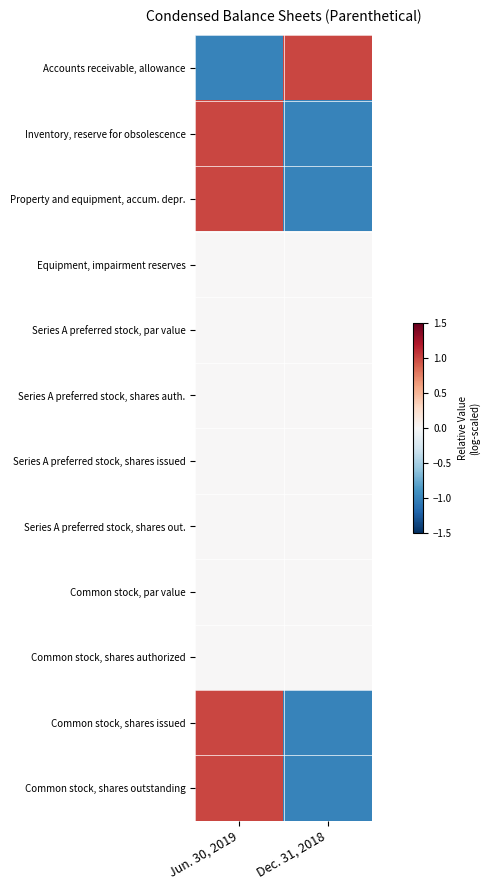

Rank the series at Jun. 30, 2019 from highest to lowest value.

Common stock, shares issued, Common stock, shares outstanding, Inventory, reserve for obsolescence, Property and equipment, accum. depr., Equipment, impairment reserves, Series A preferred stock, par value, Series A preferred stock, shares auth., Series A preferred stock, shares issued, Series A preferred stock, shares out., Common stock, par value, Common stock, shares authorized, Accounts receivable, allowance